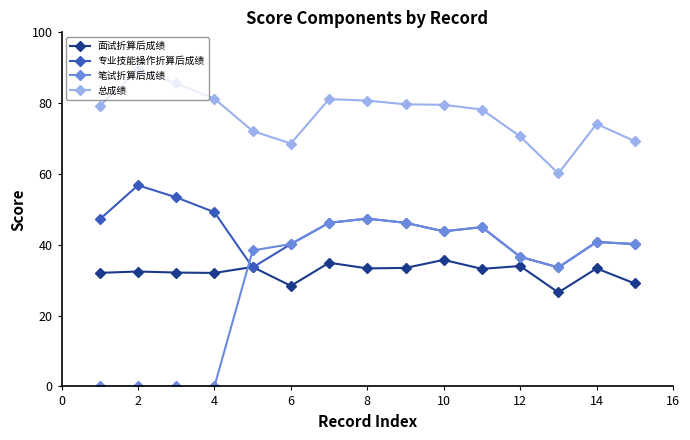

Which series has the largest total across all categories?

总成绩